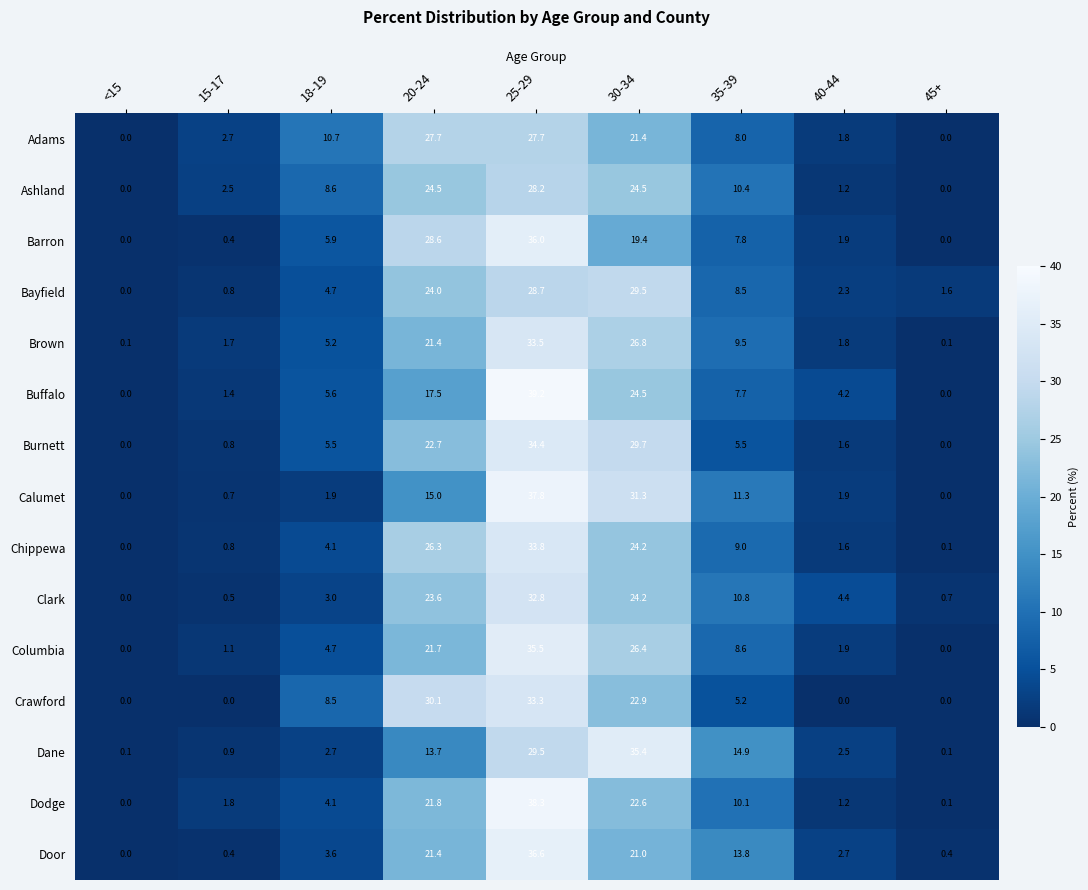

Which series changed the most between 15-17 and 30-34?

Dane